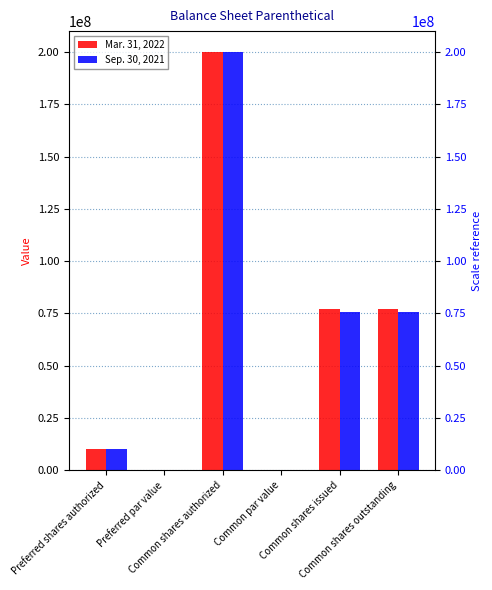

Where does the Mar. 31, 2022 series first go above 77161688?

Common shares authorized